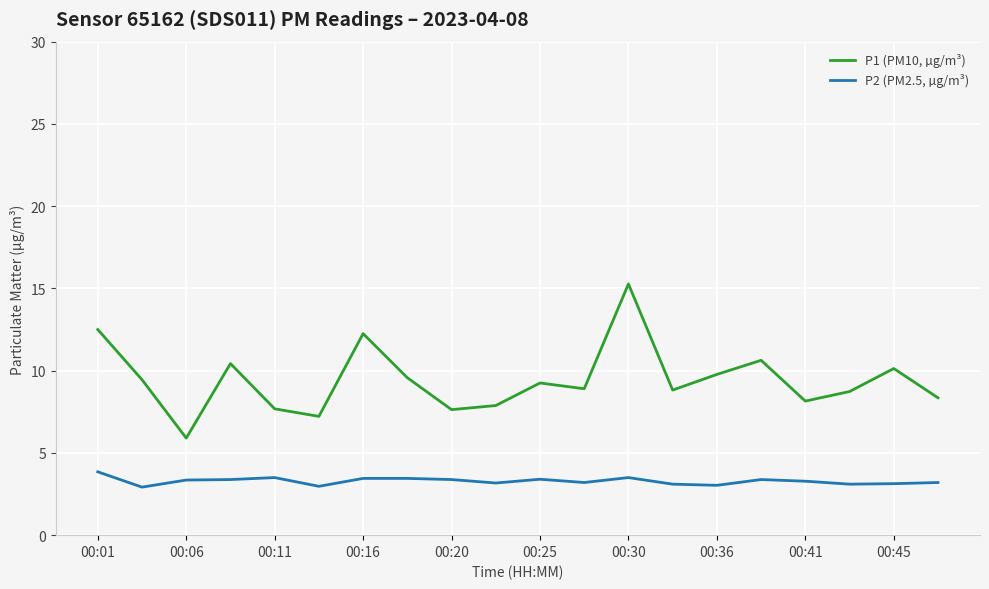

What is the lowest value of the P1 (PM10, µg/m³) series?

5.9